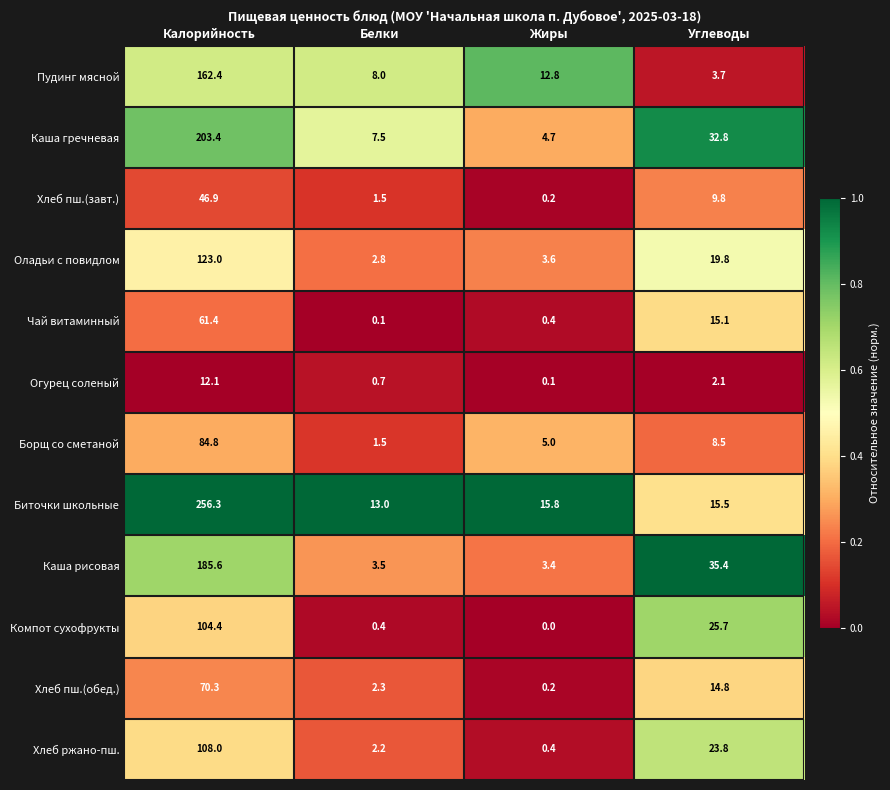

What is the spread (max minus min) of values at Белки?

12.9